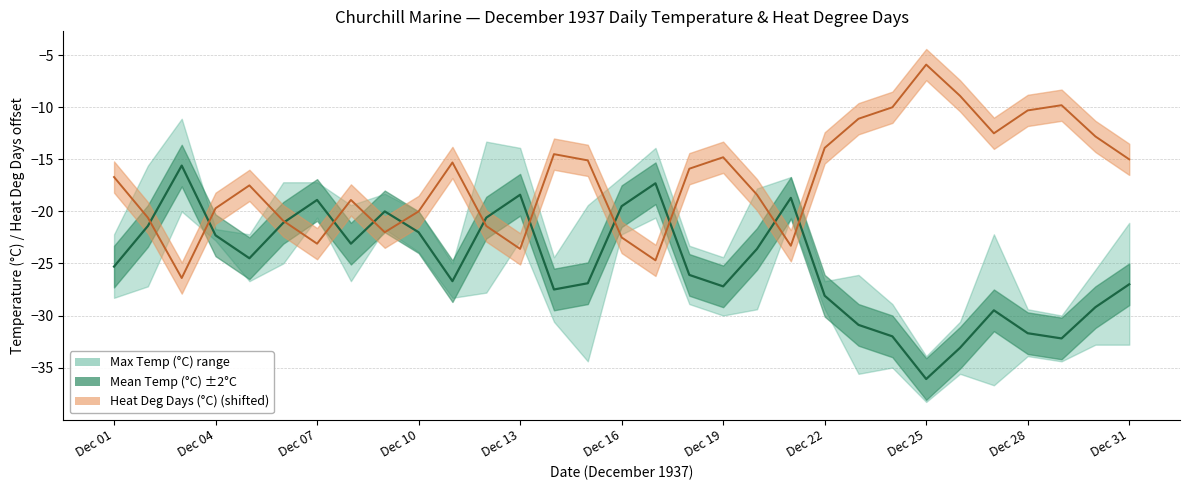

Is it true that the value at Dec 01 is -16.8?

False